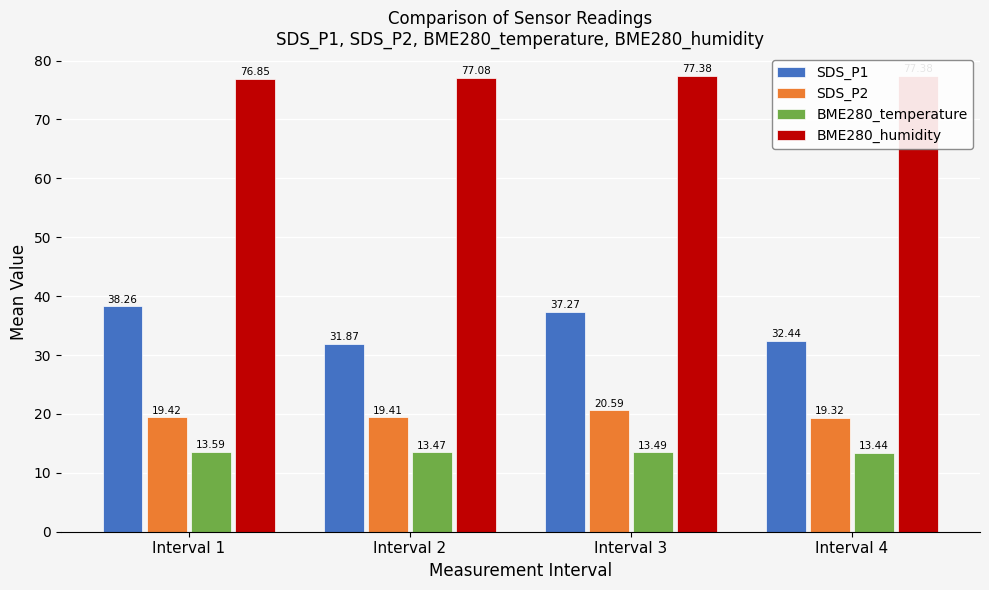

What is the average value of the BME280_temperature series?

13.5